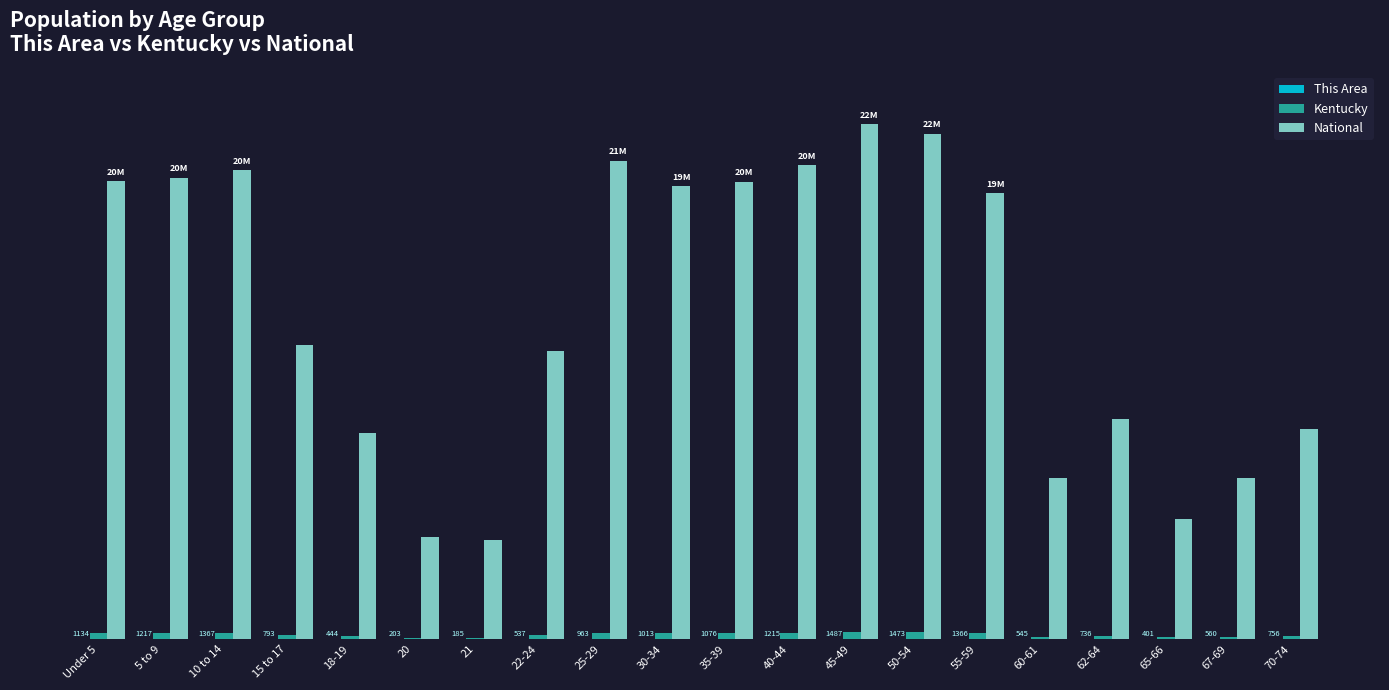

Does the chart contain stacked bars?

No